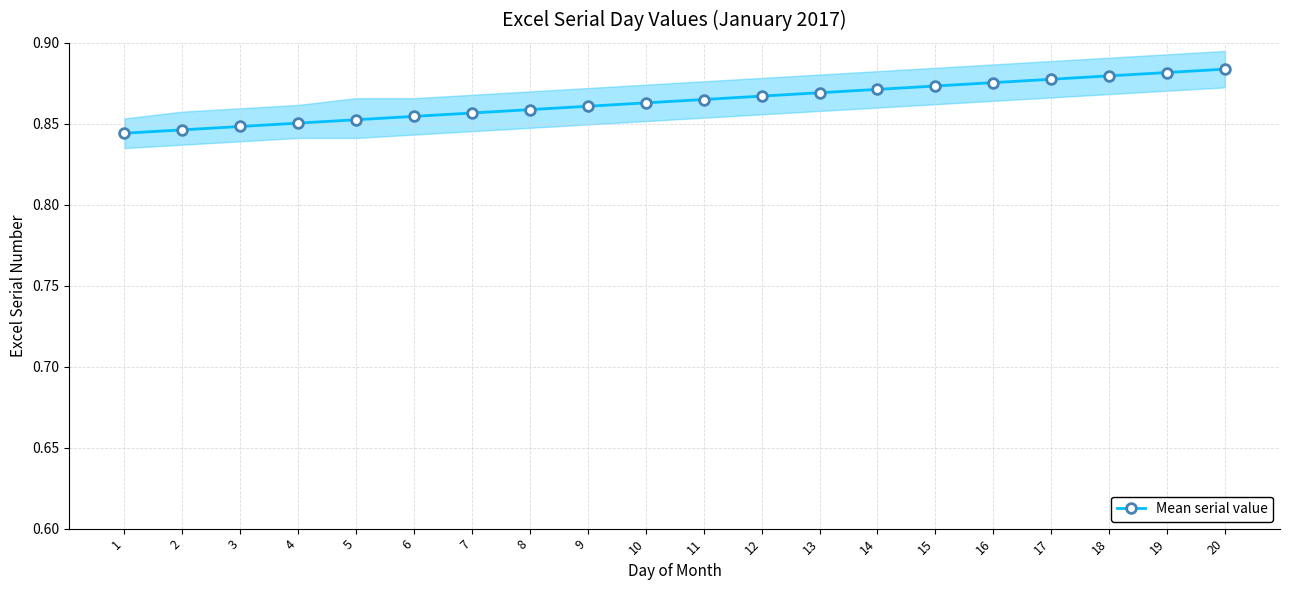

Rank the categories by value from lowest to highest.

1, 2, 3, 4, 5, 6, 7, 8, 9, 10, 11, 12, 13, 14, 15, 16, 17, 18, 19, 20